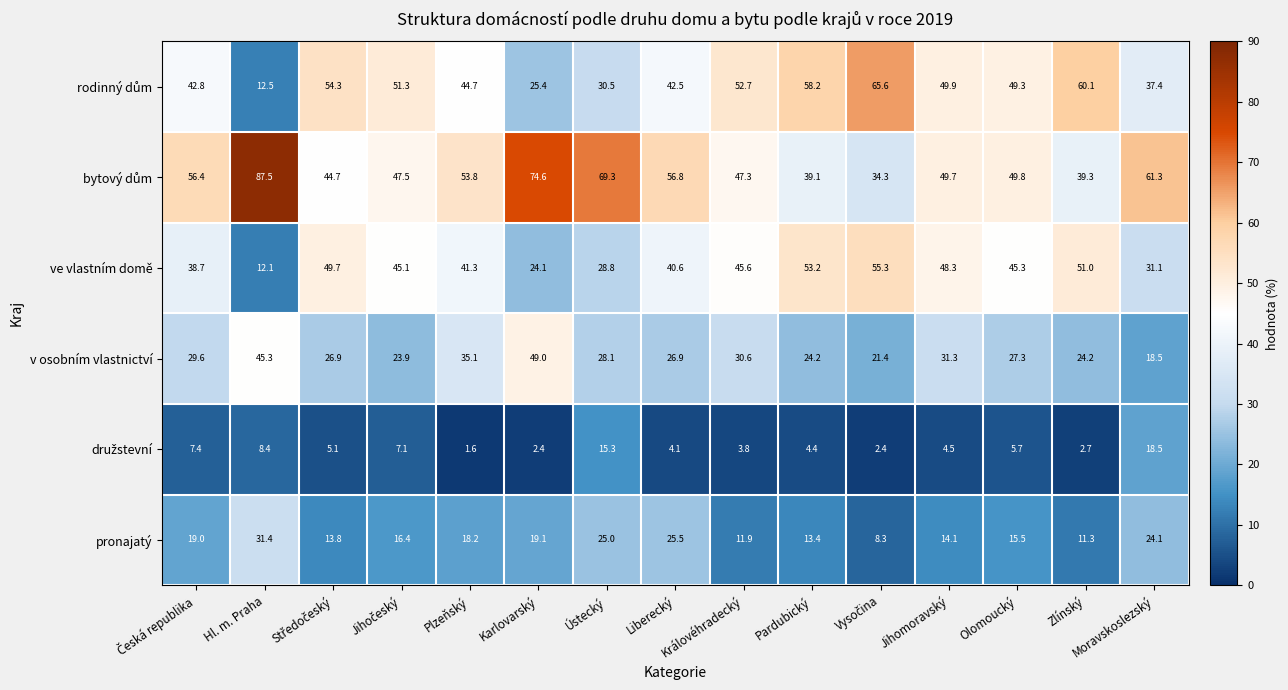

What is the spread (max minus min) of values at Zlínský?

57.4